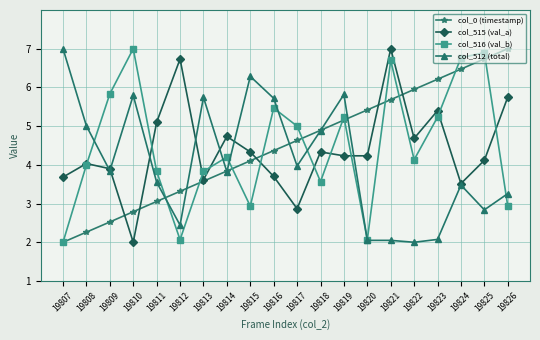

Between 19808 and 19826, which series saw the biggest shift?

col_0 (timestamp)